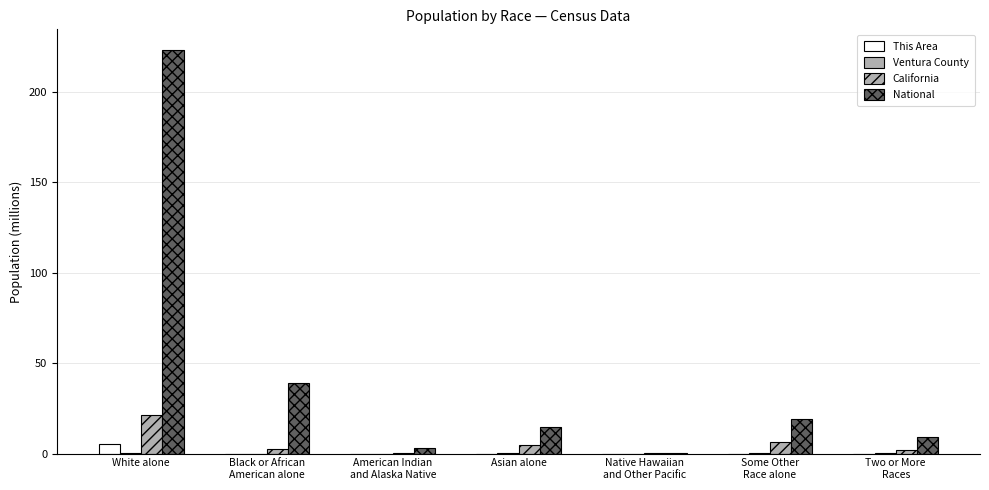

What is the average value of the This Area series?

0.8